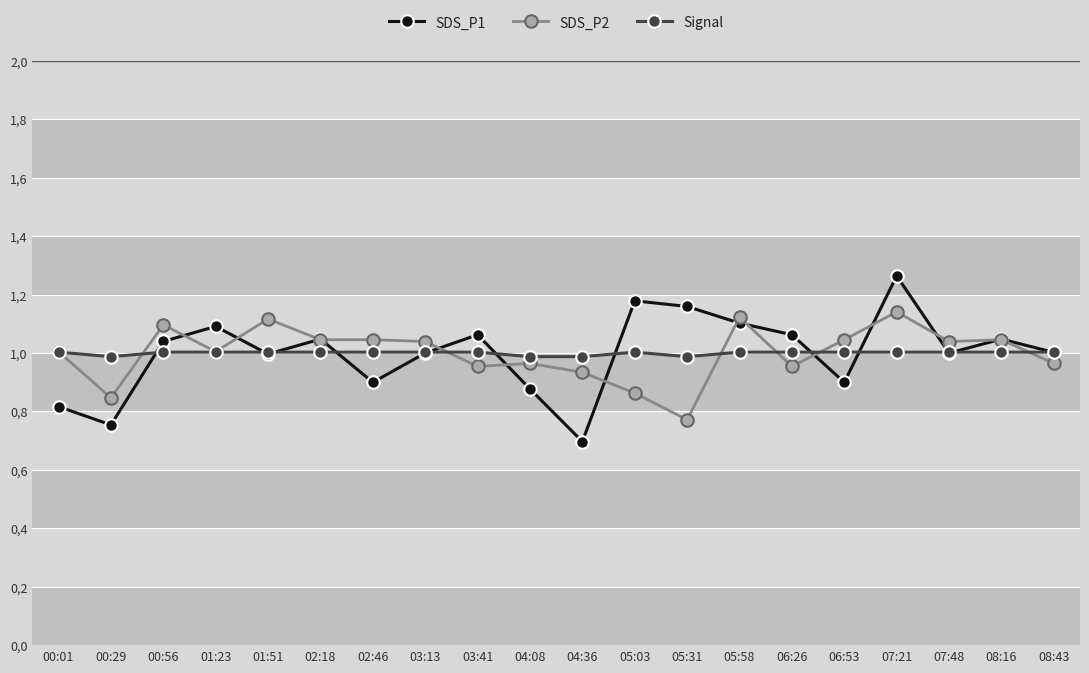

Is this an area chart (filled region under the line)?

No